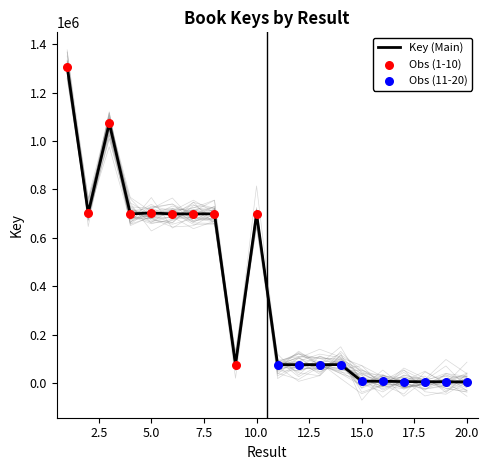

What is the change in value from 3 to 5?

-370980